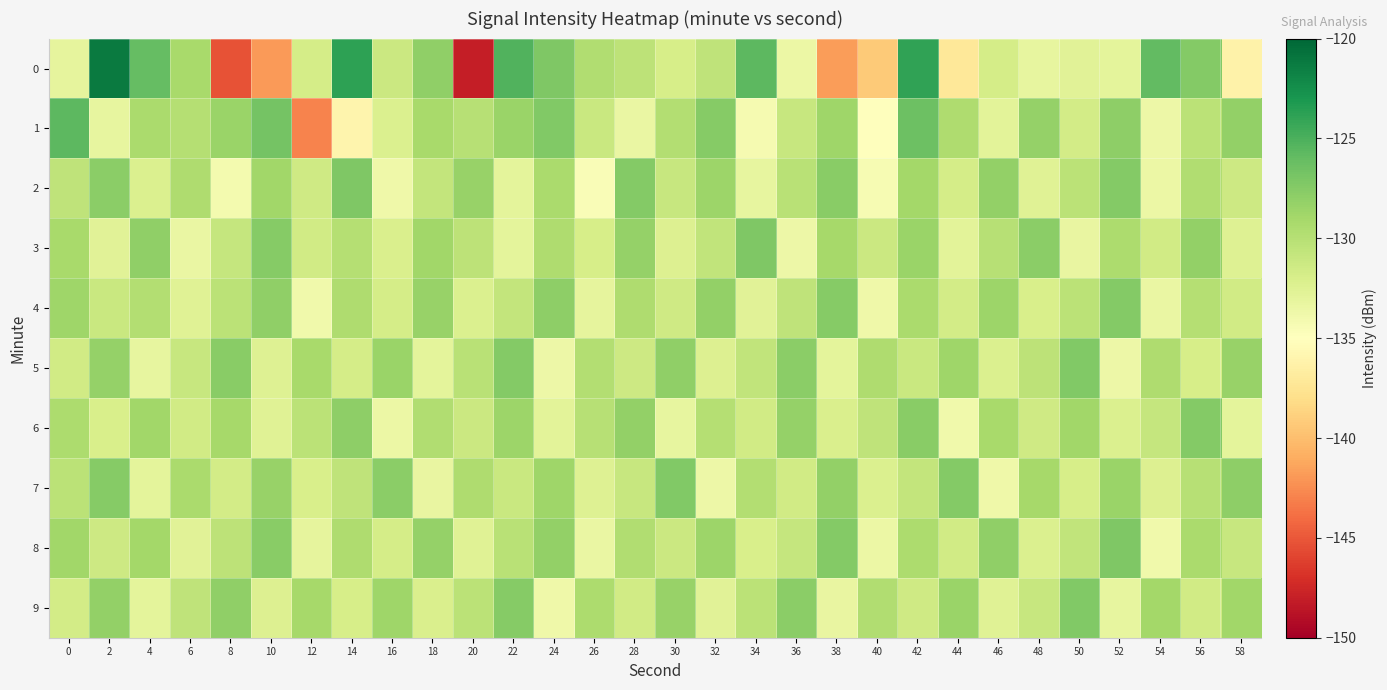

What is the difference between the highest and lowest values at 2?

11.9